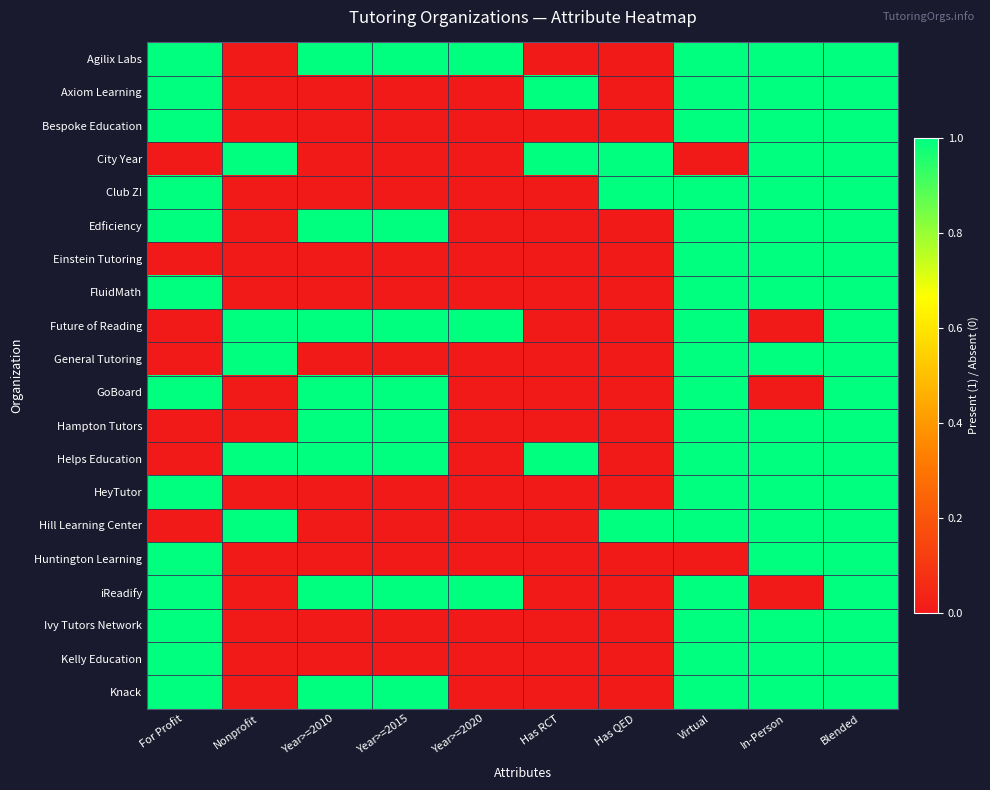

Which has a higher value, Has QED or Year>=2015?

Year>=2015